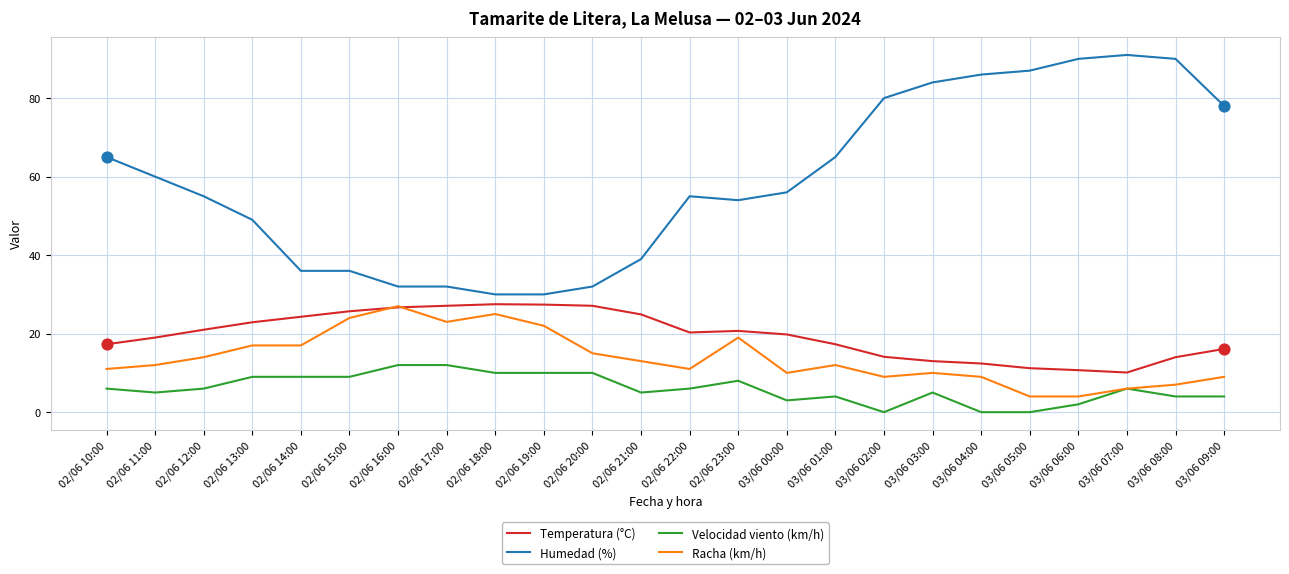

Which series has the largest total across all categories?

Humedad (%)